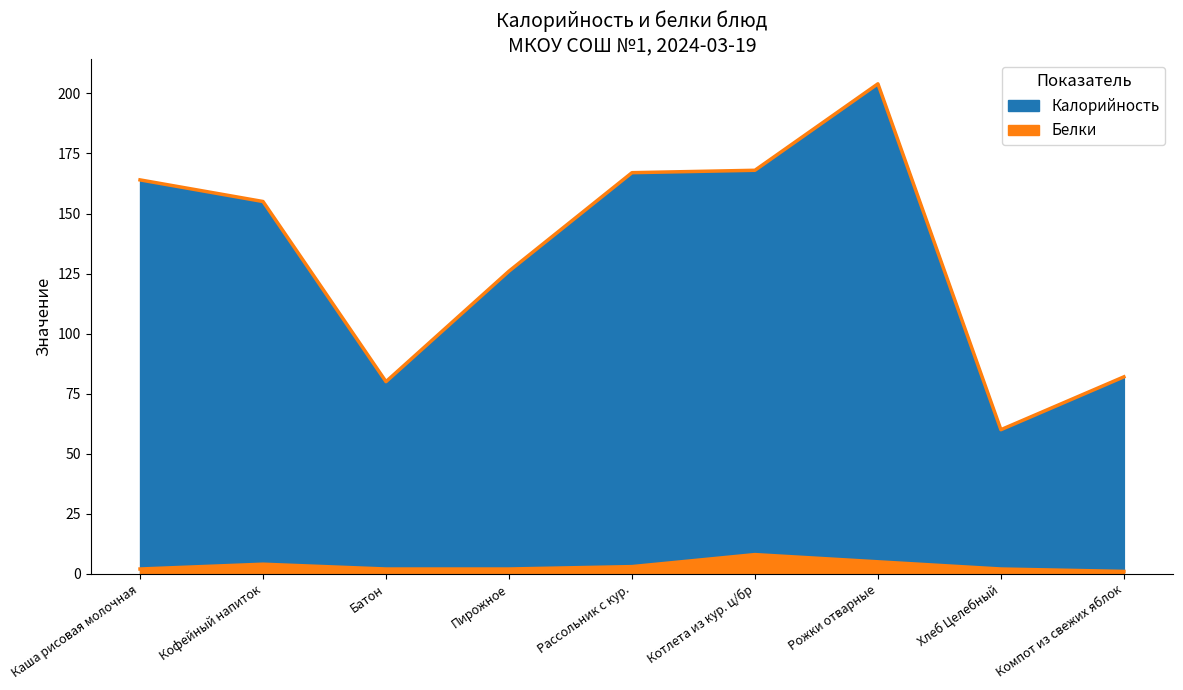

Reading left to right, transcribe all the data shown in this chart.

Калорийность: Каша рисовая молочная=164	Кофейный напиток=155	Батон=80	Пирожное=126	Рассольник с кур.=167	Котлета из кур. ц/бр=168	Рожки отварные=204	Хлеб Целебный=60	Компот из свежих яблок=82
Белки: Каша рисовая молочная=2	Кофейный напиток=4	Батон=2	Пирожное=2	Рассольник с кур.=3	Котлета из кур. ц/бр=8	Рожки отварные=5	Хлеб Целебный=2	Компот из свежих яблок=1